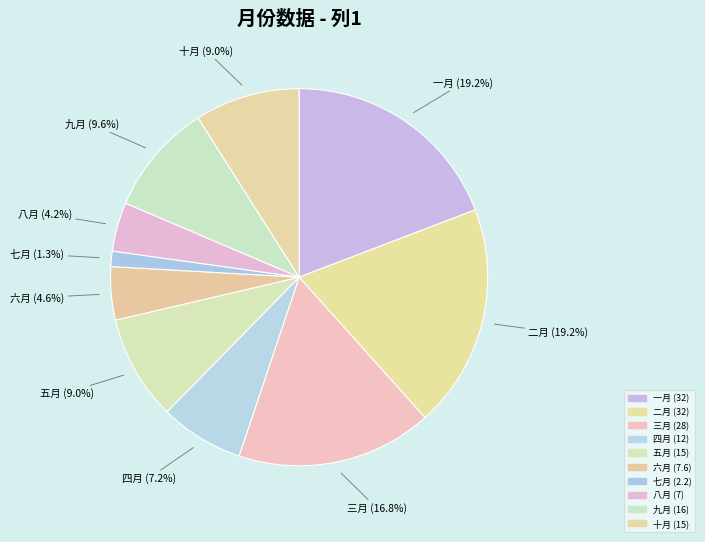

To the nearest percent, what is the difference between the 二月 and 八月 slice percentages?

15%